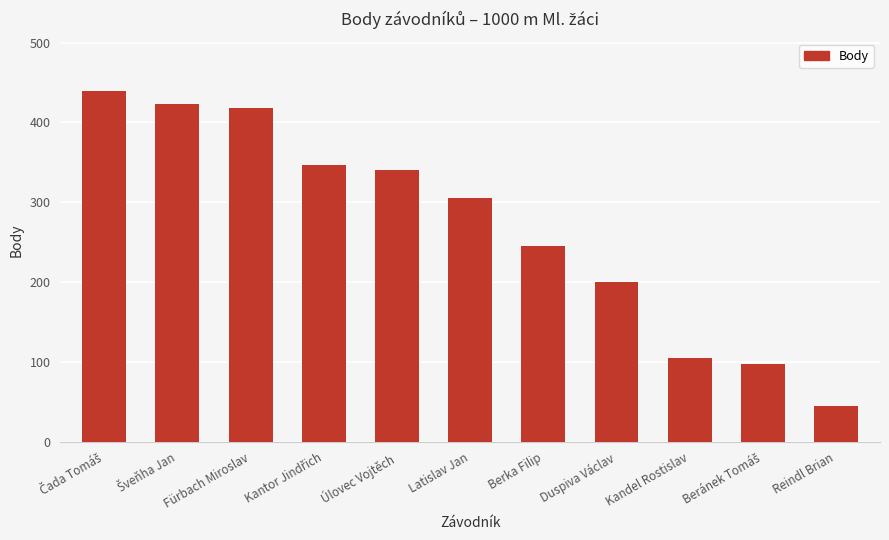

What value does the data have at Duspiva Václav, to the nearest 5?

200